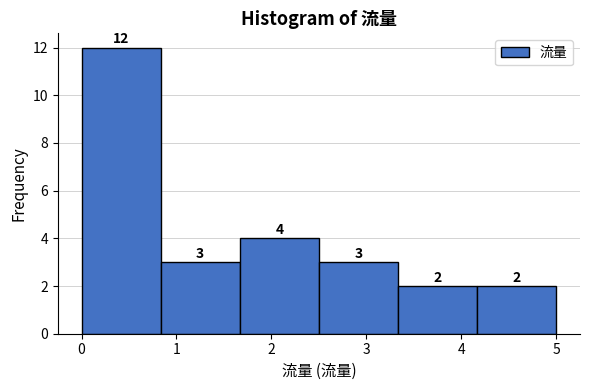

Reading left to right, transcribe this chart: for each bar, give the range it covers on the x-axis and its height. The bar edges are not printed on the chart, so give them approximately, as read against the axis.

0.0 to 0.8: 12
0.8 to 1.7: 3
1.7 to 2.5: 4
2.5 to 3.3: 3
3.3 to 4.2: 2
4.2 to 5.0: 2